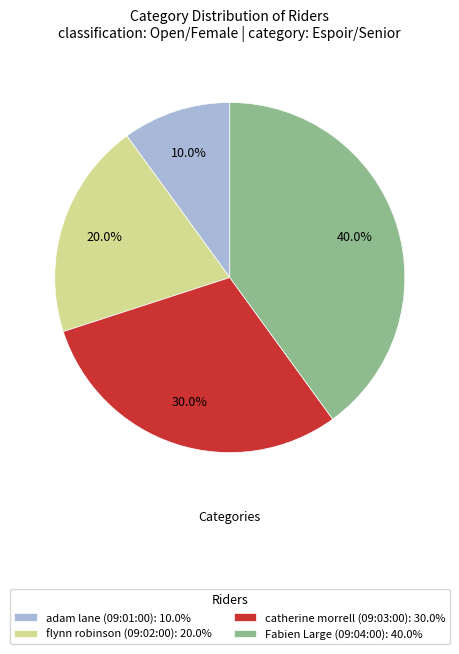

Between flynn robinson (09:02:00): 20.0% and catherine morrell (09:03:00): 30.0%, which is larger?

catherine morrell (09:03:00): 30.0%